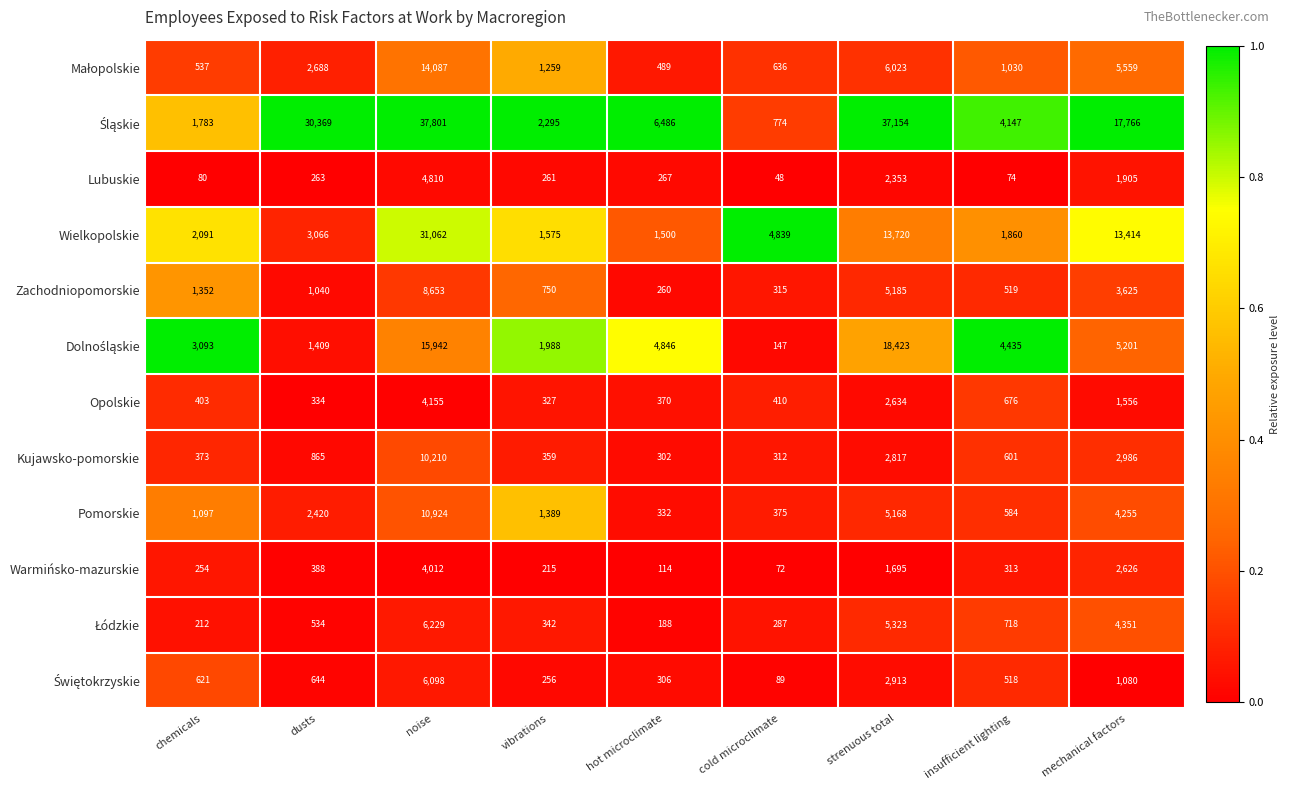

At which category is the sum across all series the highest?

noise